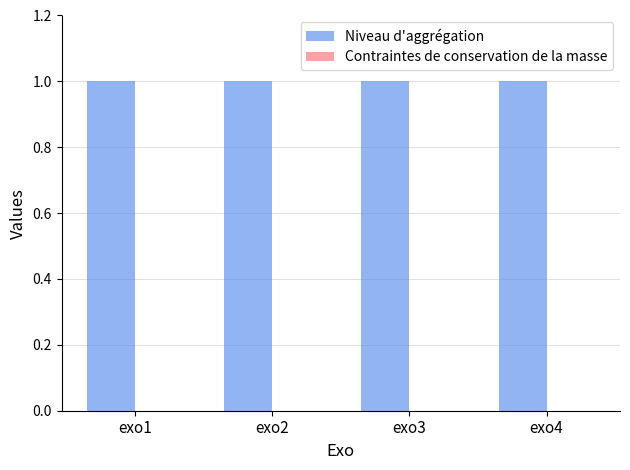

What is the total value across all series at exo1?

1